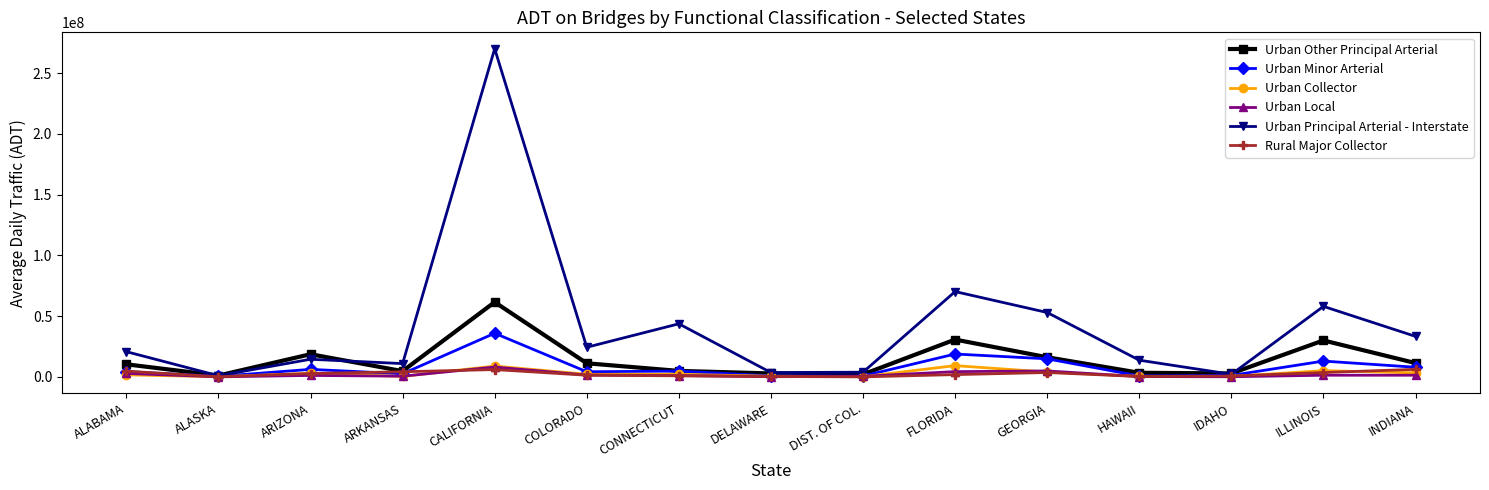

The Urban Principal Arterial - Interstate series shows 33472794 at ILLINOIS. True or false?

False